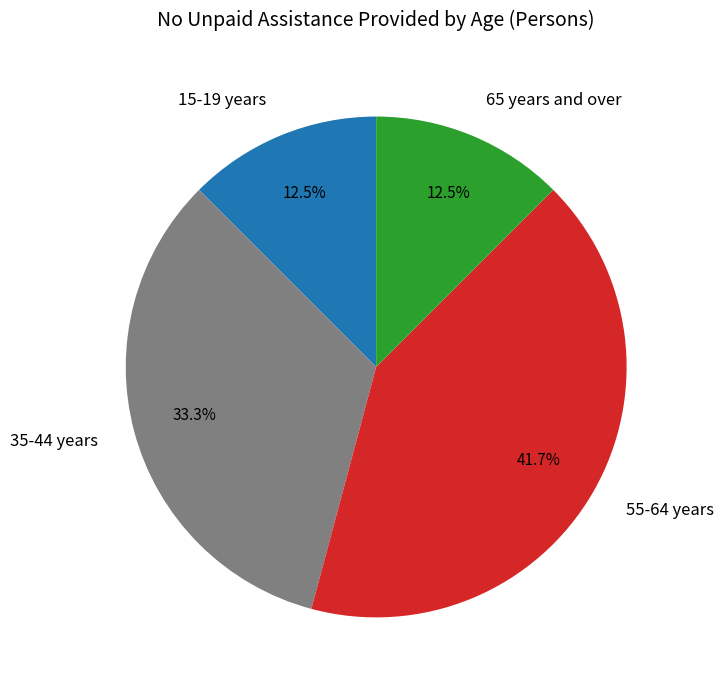

Which category has the biggest portion of the pie?

55-64 years